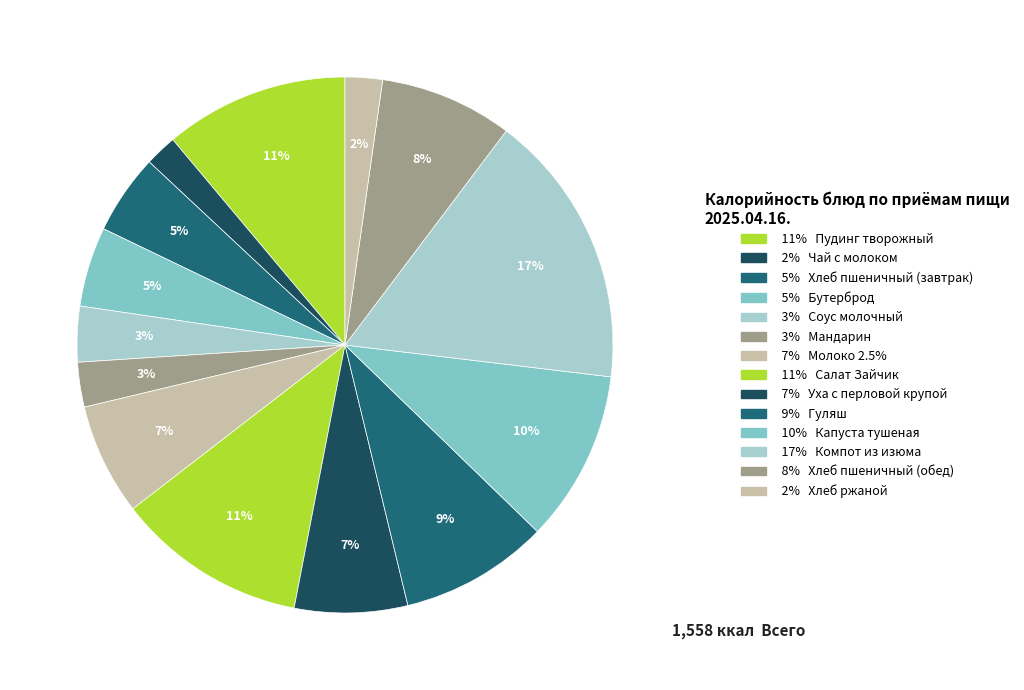

Rank the categories by value from highest to lowest.

Компот из изюма, Салат Зайчик, Пудинг творожный, Капуста тушеная, Гуляш, Хлеб пшеничный (обед), Уха с перловой крупой, Молоко 2.5%, Хлеб пшеничный (завтрак), Бутерброд, Соус молочный, Мандарин, Хлеб ржаной, Чай с молоком